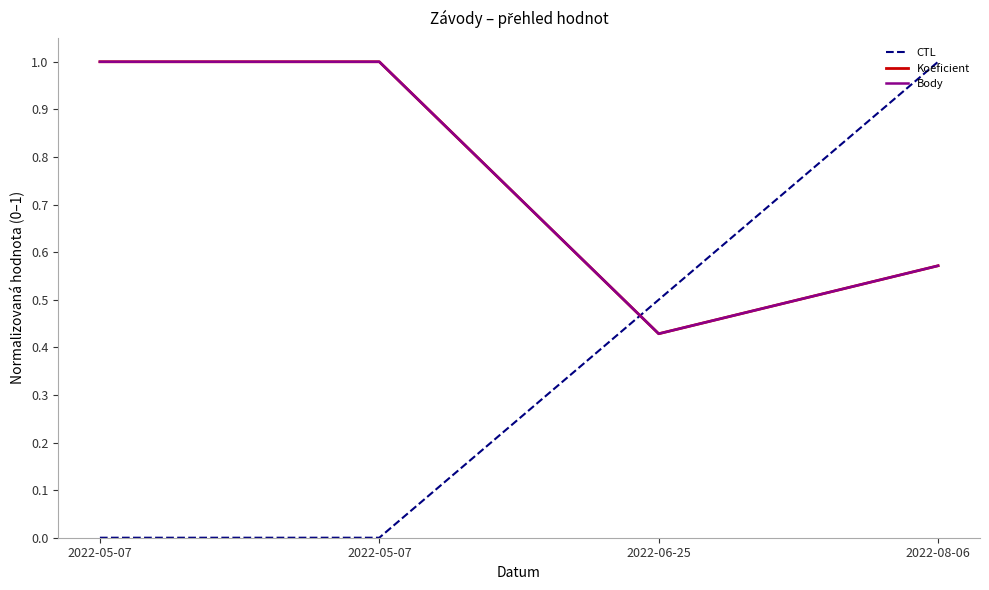

Does the chart have visible grid lines?

No